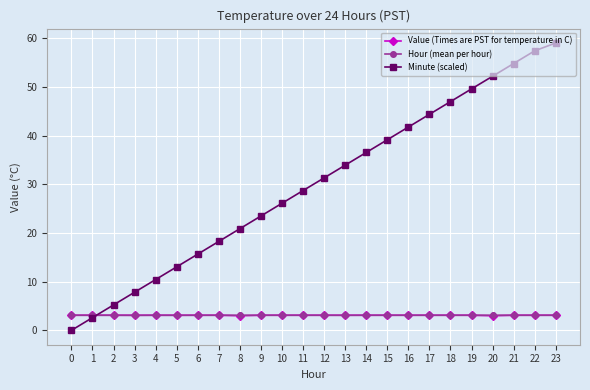

The Minute (scaled) series shows 30.2 at 8. True or false?

False